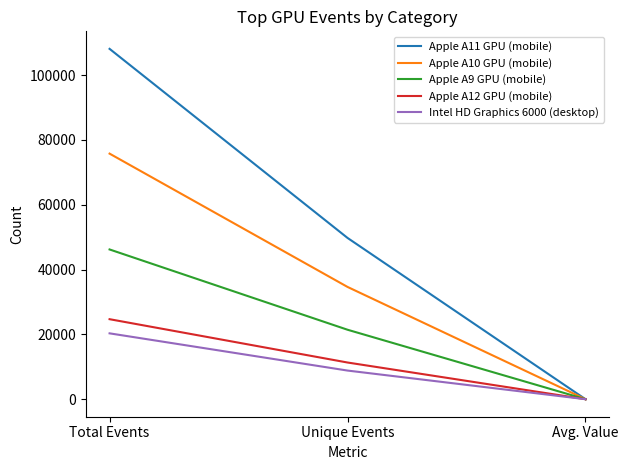

What is the approximate value of Apple A10 GPU (mobile) at Total Events, to the nearest 100?

75800